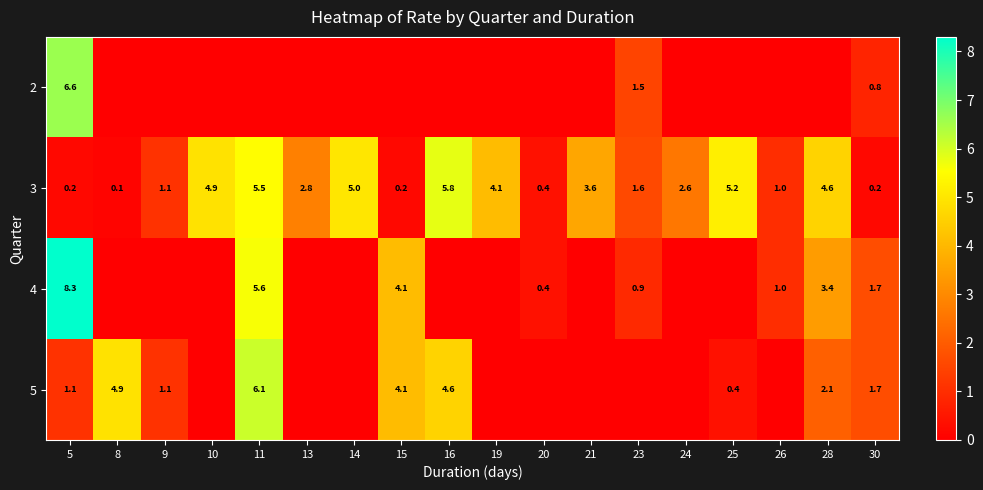

Read the 3 value at 26.

1.0